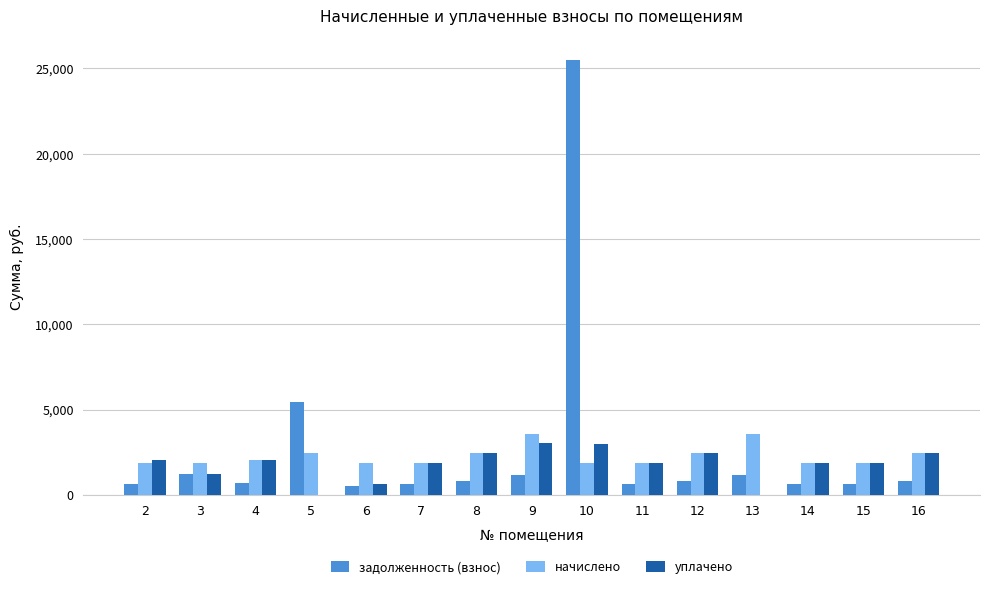

Does the chart contain stacked bars?

No